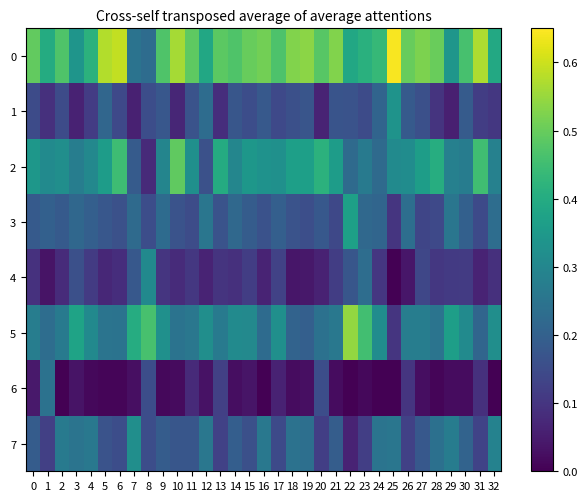

Reading left to right, what are all the values shown in this chart?

0: 0=0.5	1=0.4	2=0.5	3=0.3	4=0.4	5=0.6	6=0.6	7=0.2	8=0.2	9=0.5	10=0.6	11=0.5	12=0.4	13=0.5	14=0.5	15=0.5	16=0.5	17=0.5	18=0.5	19=0.5	20=0.5	21=0.5	22=0.4	23=0.4	24=0.4	25=0.6	26=0.5	27=0.5	28=0.5	29=0.3	30=0.5	31=0.6	32=0.4
1: 0=0.1	1=0.1	2=0.1	3=0.1	4=0.1	5=0.2	6=0.1	7=0.1	8=0.2	9=0.2	10=0.1	11=0.2	12=0.2	13=0.1	14=0.2	15=0.2	16=0.2	17=0.1	18=0.2	19=0.2	20=0.1	21=0.2	22=0.2	23=0.1	24=0.2	25=0.3	26=0.2	27=0.2	28=0.1	29=0.1	30=0.2	31=0.1	32=0.1
2: 0=0.3	1=0.3	2=0.3	3=0.3	4=0.3	5=0.4	6=0.4	7=0.2	8=0.1	9=0.3	10=0.5	11=0.3	12=0.2	13=0.4	14=0.3	15=0.3	16=0.3	17=0.3	18=0.4	19=0.4	20=0.4	21=0.4	22=0.2	23=0.3	24=0.2	25=0.3	26=0.3	27=0.4	28=0.4	29=0.3	30=0.3	31=0.5	32=0.3
3: 0=0.2	1=0.2	2=0.2	3=0.2	4=0.2	5=0.2	6=0.2	7=0.2	8=0.2	9=0.2	10=0.2	11=0.2	12=0.3	13=0.2	14=0.2	15=0.2	16=0.2	17=0.2	18=0.2	19=0.2	20=0.2	21=0.1	22=0.4	23=0.2	24=0.2	25=0.1	26=0.2	27=0.1	28=0.1	29=0.3	30=0.2	31=0.1	32=0.2
4: 0=0.1	1=0.0	2=0.1	3=0.2	4=0.1	5=0.1	6=0.1	7=0.2	8=0.3	9=0.1	10=0.1	11=0.1	12=0.1	13=0.1	14=0.1	15=0.1	16=0.1	17=0.1	18=0.0	19=0.0	20=0.1	21=0.1	22=0.2	23=0.2	24=0.1	25=0.0	26=0.0	27=0.1	28=0.1	29=0.1	30=0.1	31=0.1	32=0.1
5: 0=0.3	1=0.2	2=0.3	3=0.4	4=0.3	5=0.2	6=0.2	7=0.4	8=0.5	9=0.3	10=0.2	11=0.3	12=0.3	13=0.3	14=0.3	15=0.3	16=0.2	17=0.3	18=0.2	19=0.2	20=0.2	21=0.3	22=0.5	23=0.5	24=0.3	25=0.1	26=0.3	27=0.3	28=0.3	29=0.4	30=0.3	31=0.2	32=0.3
6: 0=0.0	1=0.2	2=0.0	3=0.0	4=0.0	5=0.0	6=0.0	7=0.0	8=0.2	9=0.0	10=0.0	11=0.1	12=0.0	13=0.1	14=0.0	15=0.0	16=0.0	17=0.1	18=0.0	19=0.0	20=0.2	21=0.0	22=0.0	23=0.0	24=0.0	25=0.0	26=0.1	27=0.0	28=0.0	29=0.0	30=0.0	31=0.1	32=0.0
7: 0=0.2	1=0.1	2=0.3	3=0.3	4=0.3	5=0.2	6=0.2	7=0.3	8=0.2	9=0.2	10=0.2	11=0.2	12=0.3	13=0.1	14=0.2	15=0.2	16=0.3	17=0.1	18=0.2	19=0.2	20=0.1	21=0.2	22=0.1	23=0.1	24=0.2	25=0.3	26=0.1	27=0.2	28=0.2	29=0.3	30=0.2	31=0.1	32=0.3